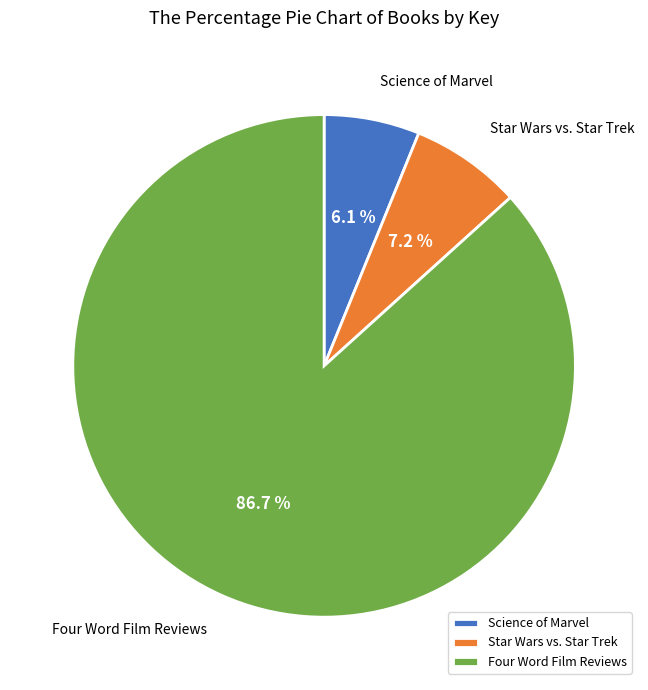

How many segments does this pie chart have?

3